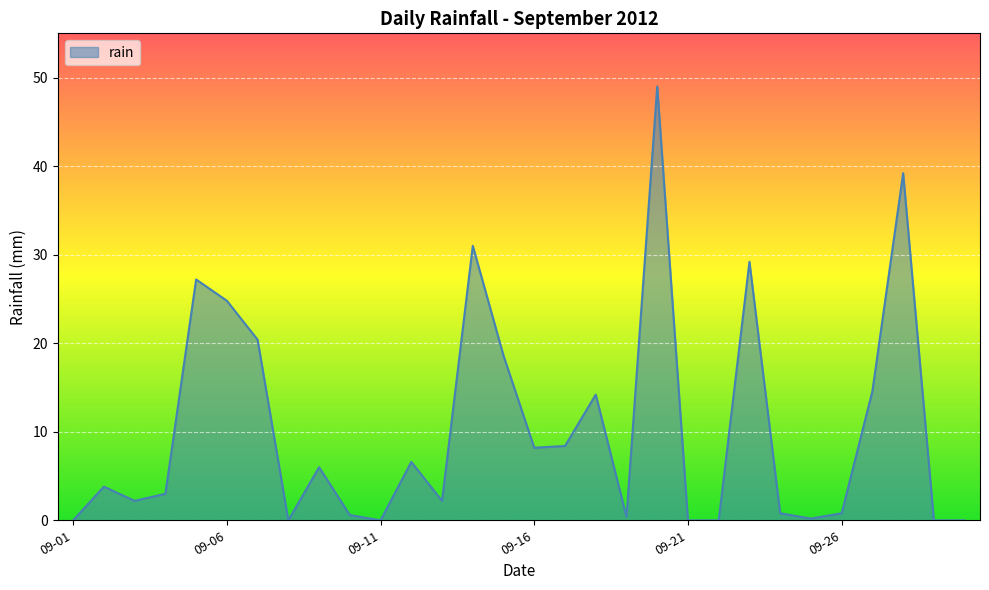

What is the greatest value displayed?

49.0